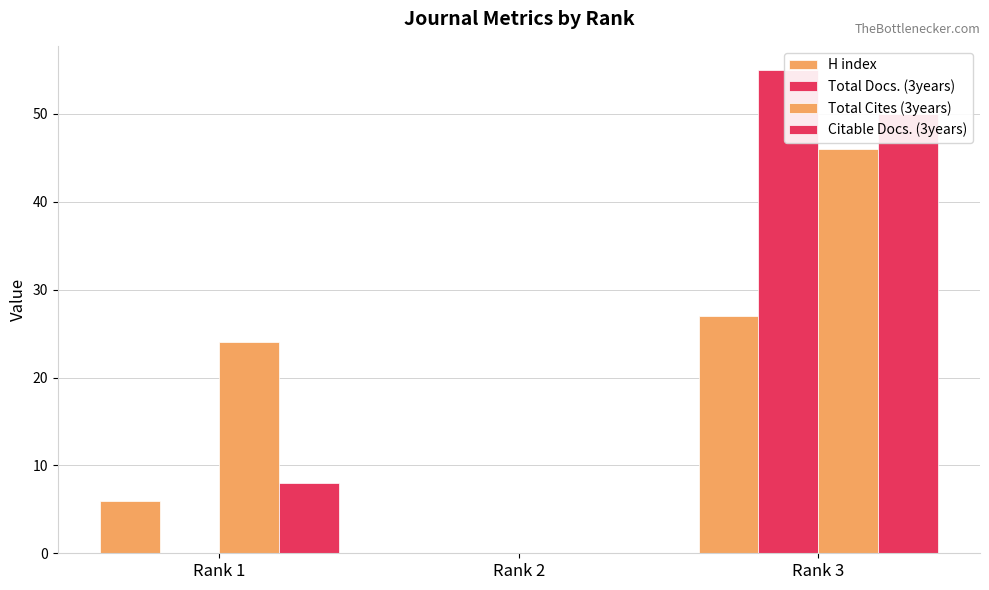

Is it true that Total Cites (3years) equals -16 at Rank 2?

False